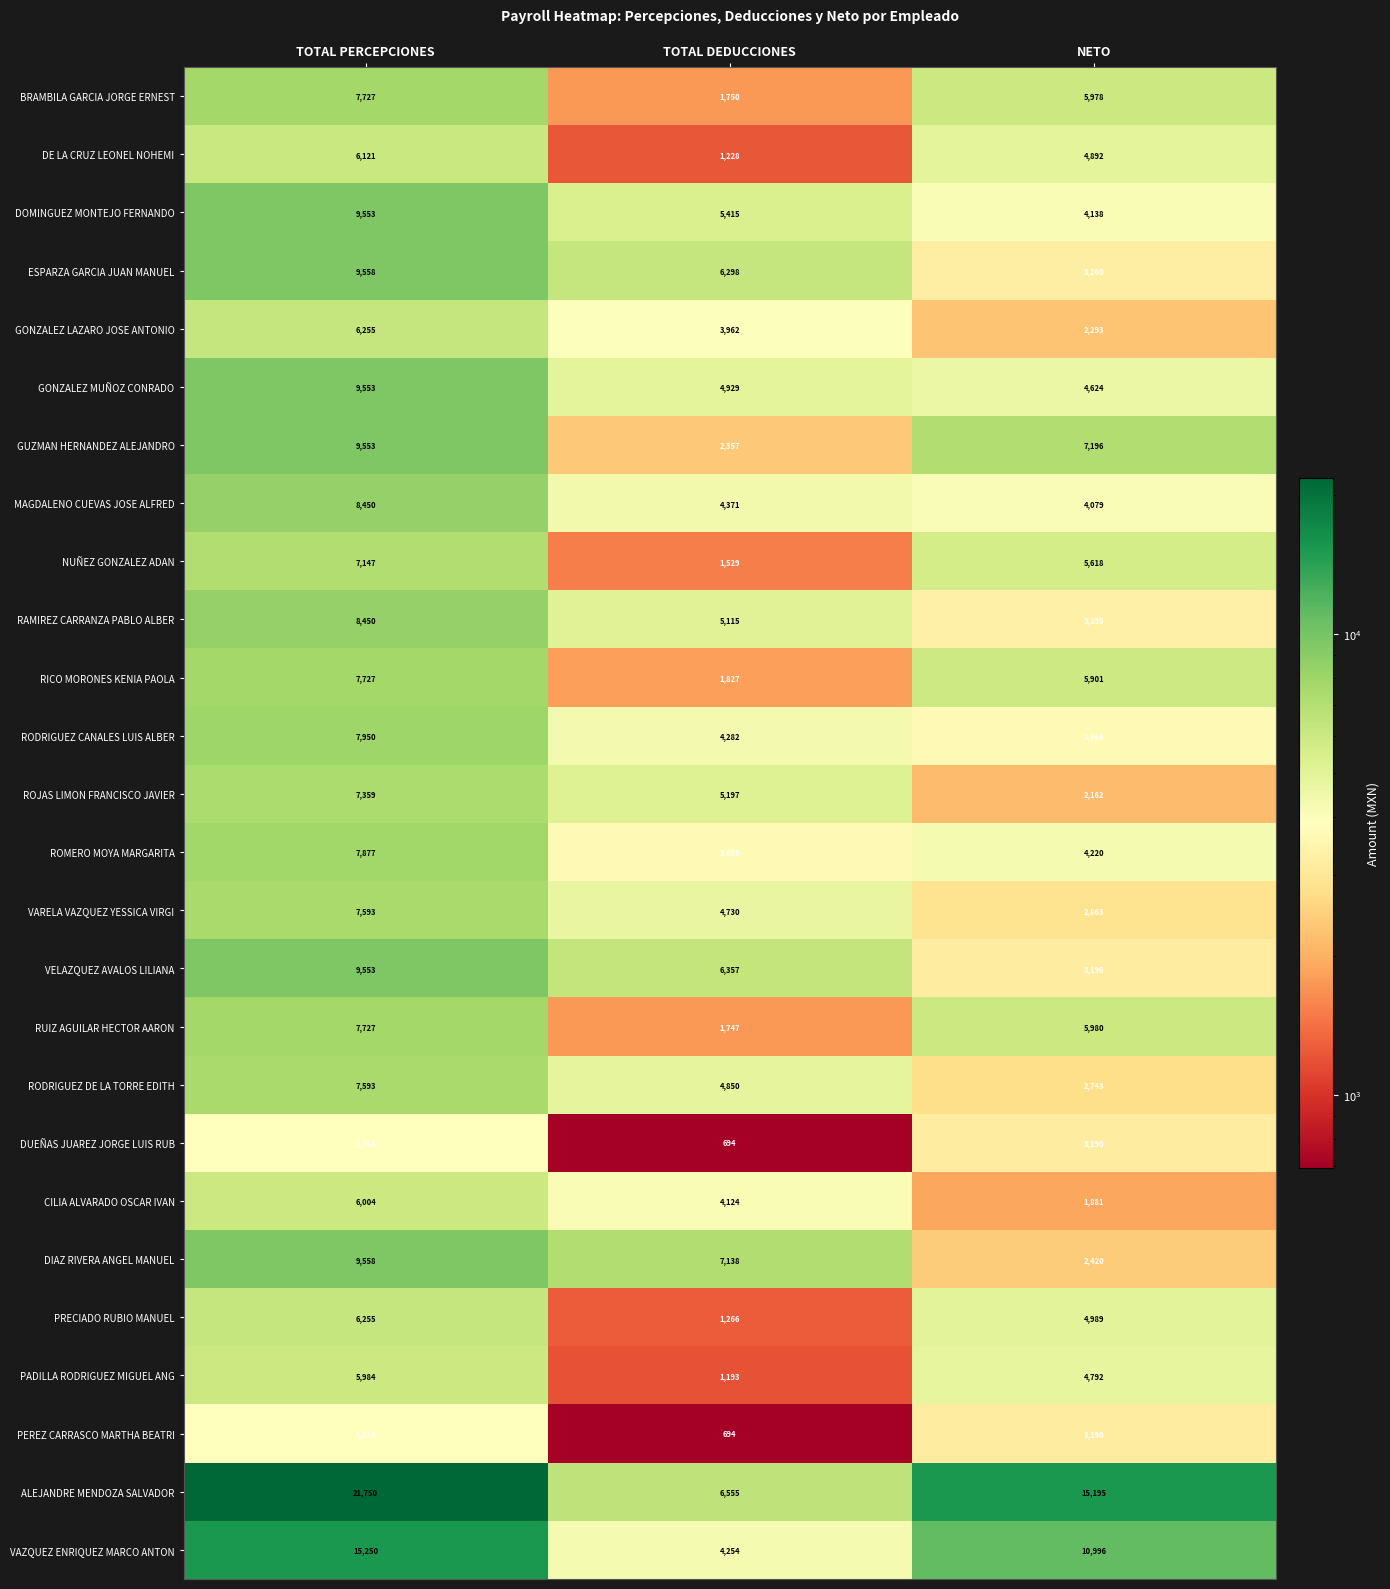

Which series has the largest total across all categories?

ALEJANDRE MENDOZA SALVADOR